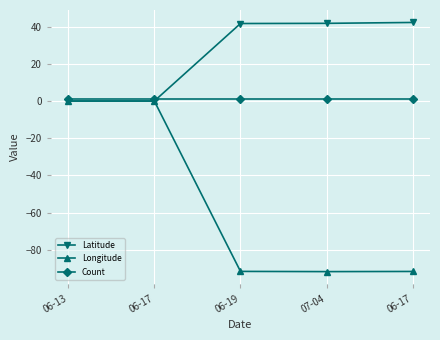

Is this an area chart (filled region under the line)?

No